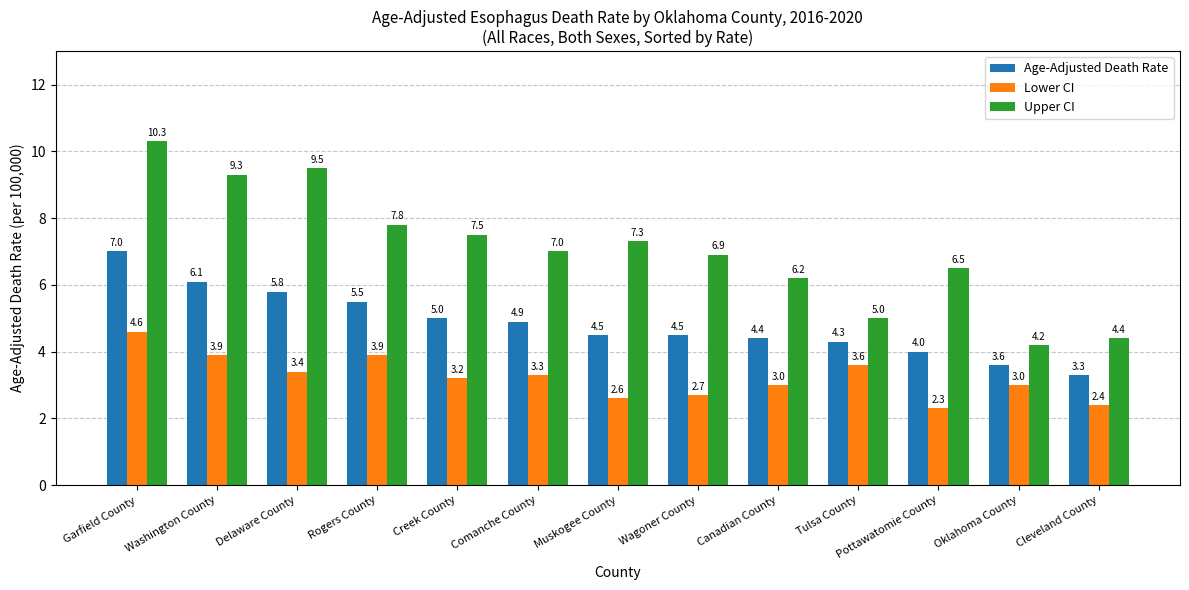

Which series has the largest range (max minus min)?

Upper CI